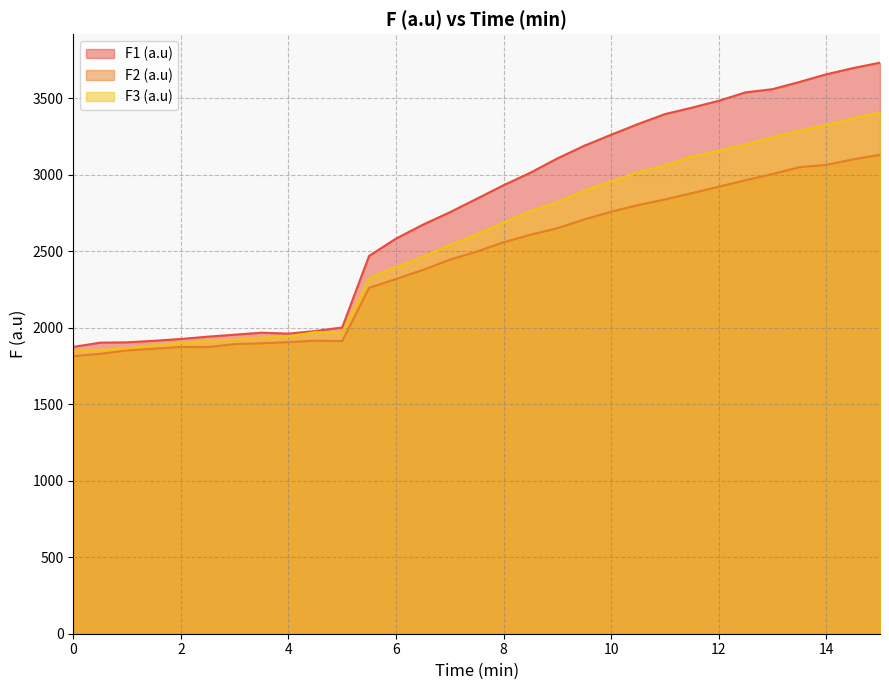

What is the label of the 5th point from the right?

13